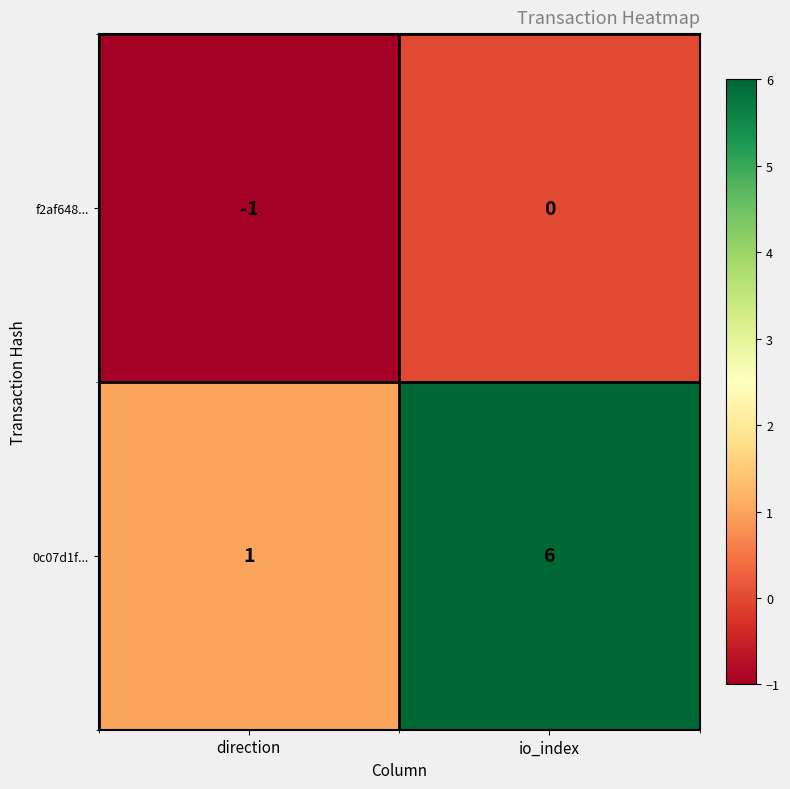

Is it true that 0c07d1f... equals 1 at direction?

True